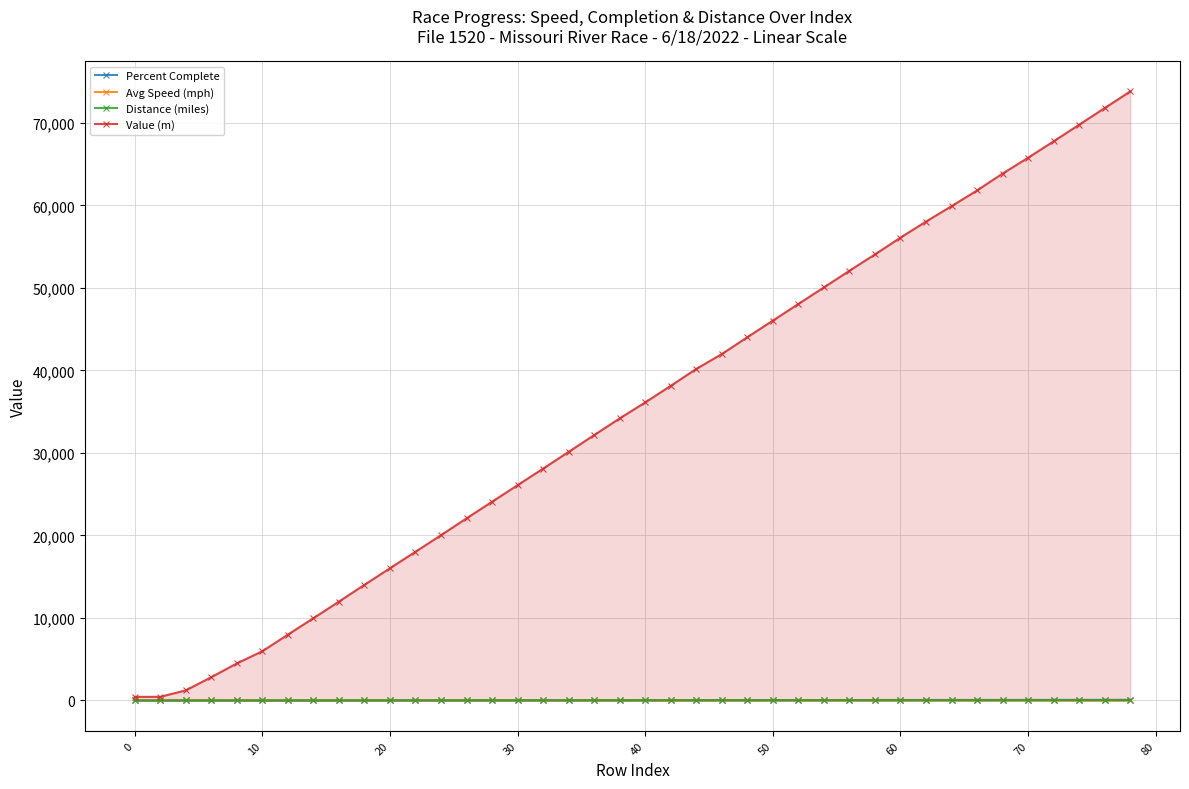

Which series has the widest spread of values?

Value (m)